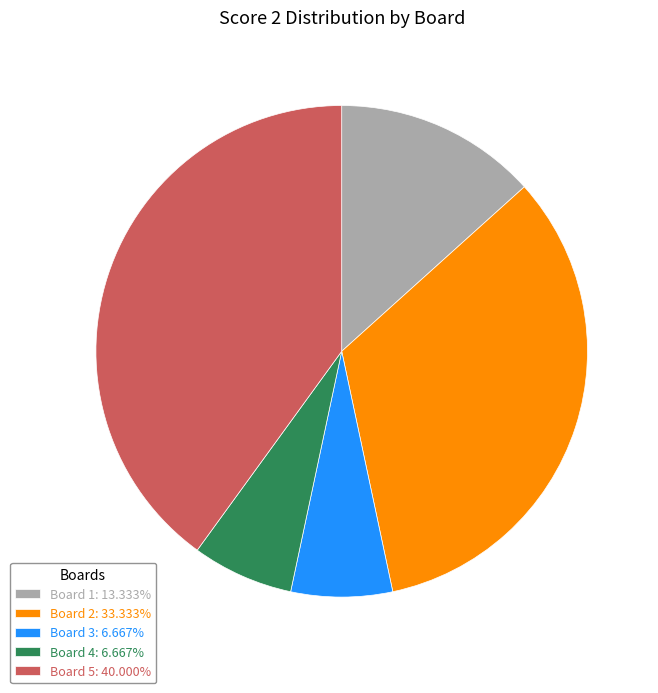

Does Board 5: 40.000% account for over 50% of the chart?

No